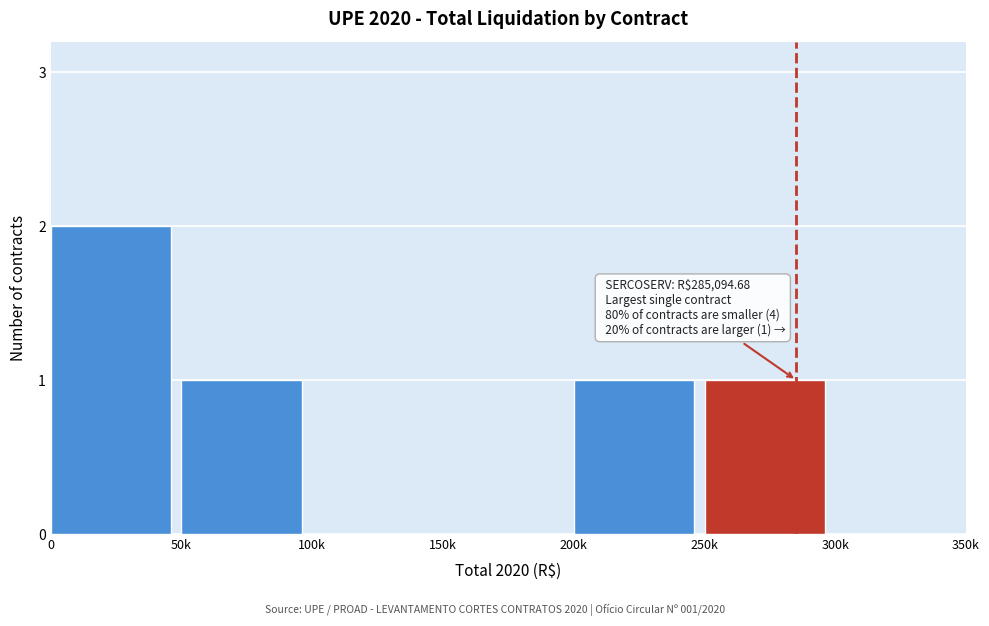

Reading left to right, what are all the values shown in this chart?

0=2	50k=1	100k=0	150k=0	200k=1	250k=1	300k=0